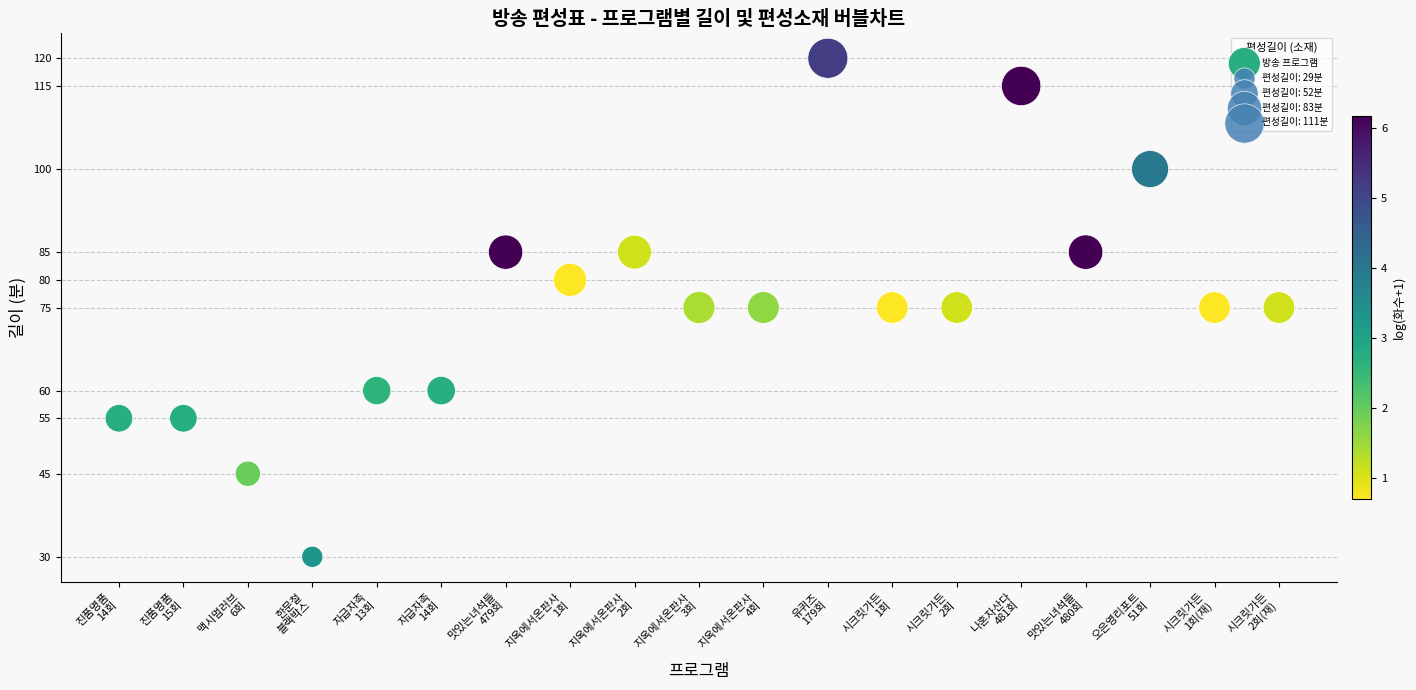

What is the range of Y values (max minus min)?

90